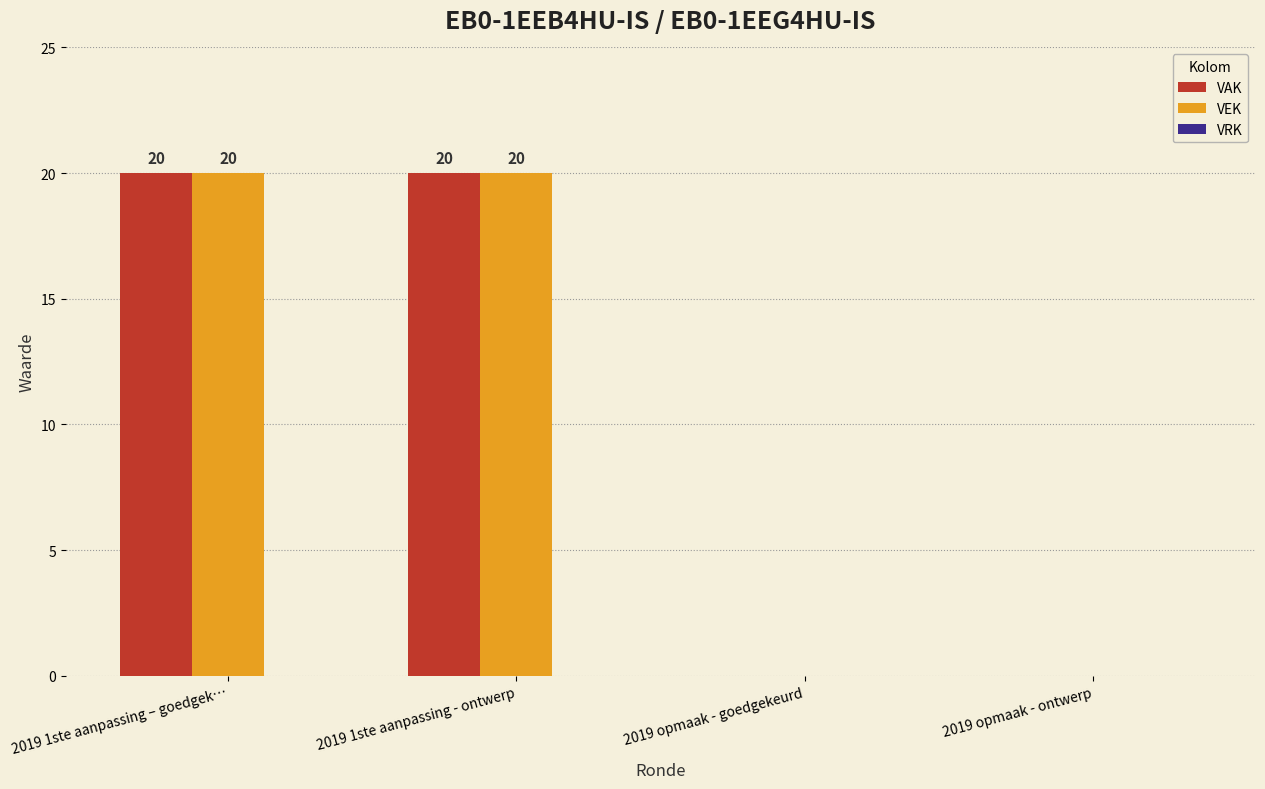

What is the highest value of the VAK series?

20